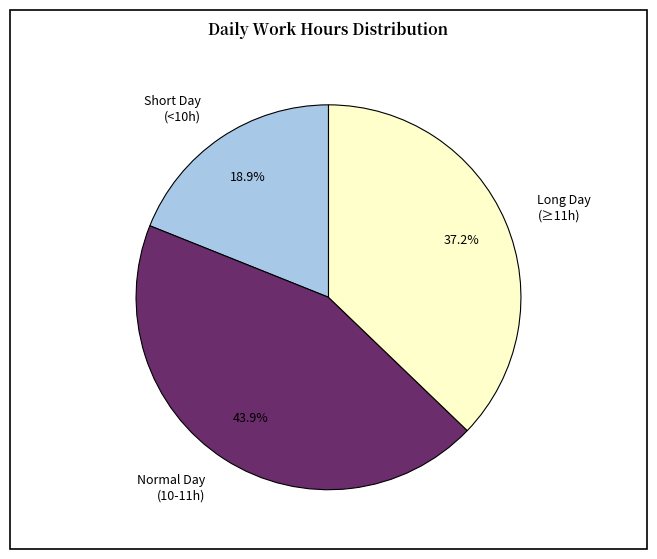

How many segments does this pie chart have?

3